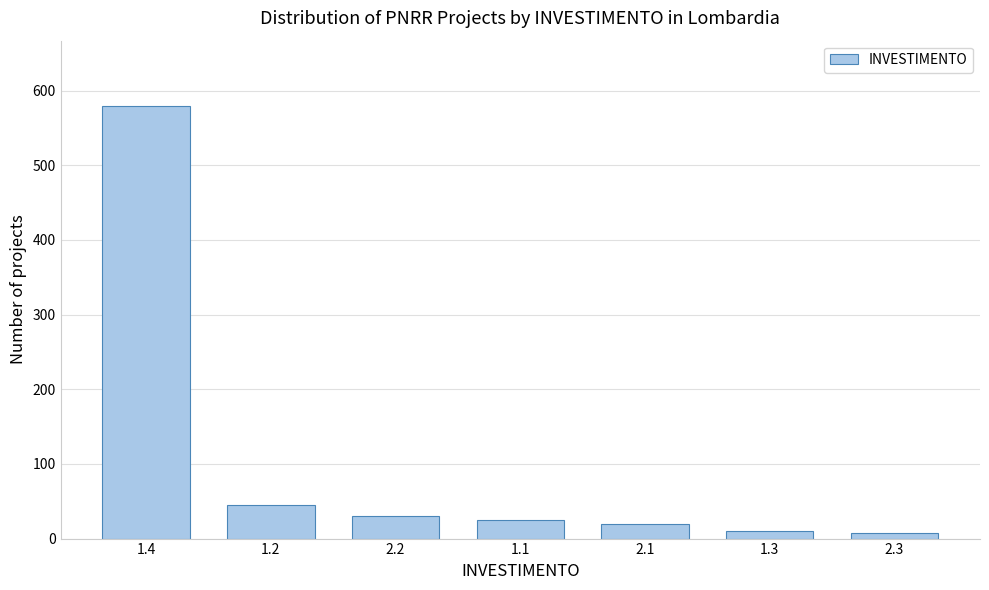

Between 1.4 and 1.2, which is larger?

1.4